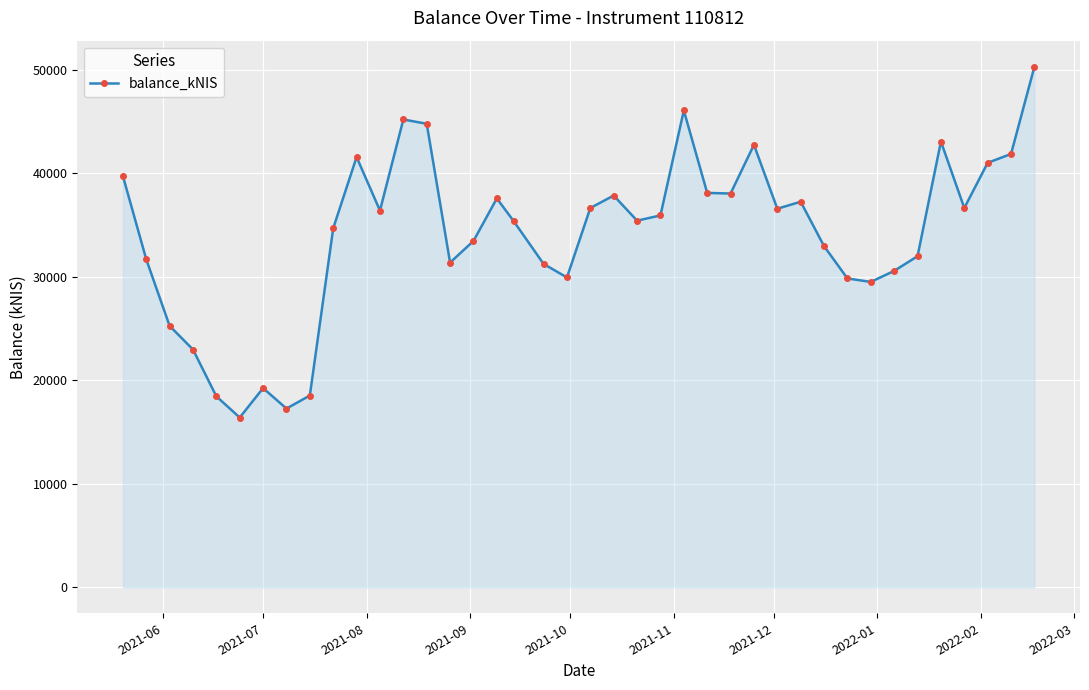

What is the sum of all values?

1364086.5